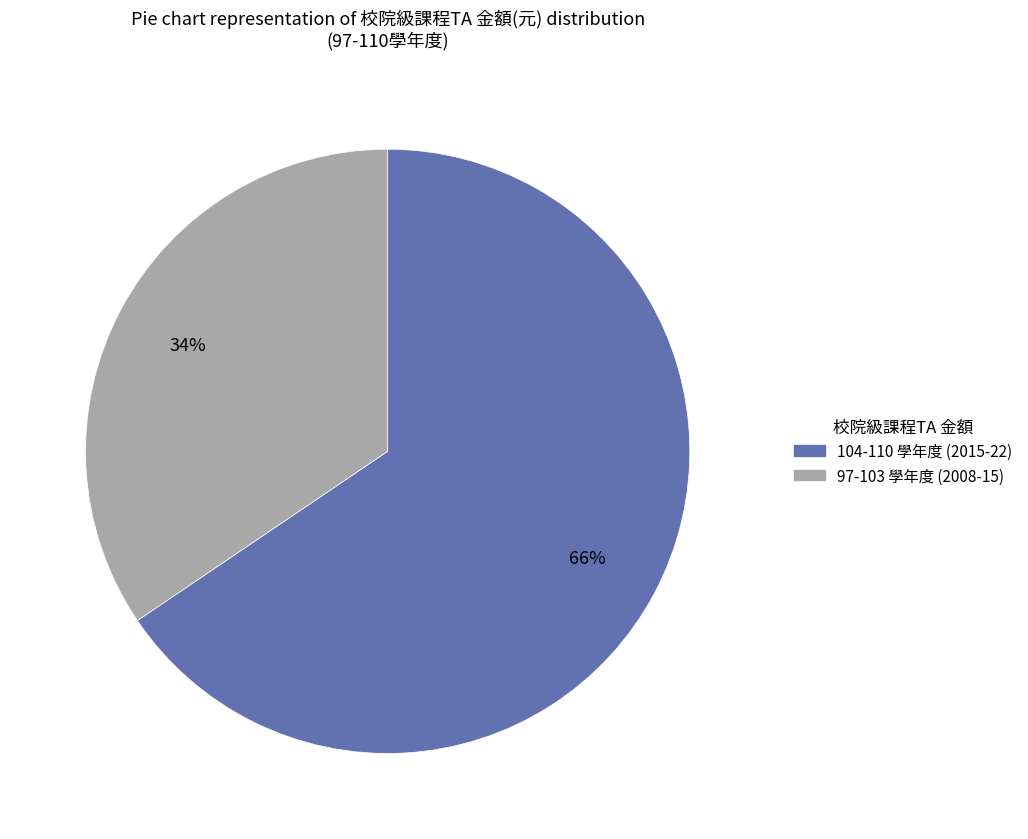

To the nearest percent, what is the average slice percentage?

50%